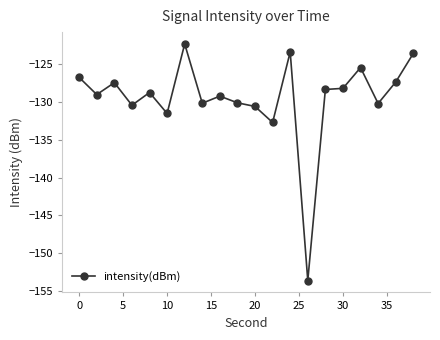

True or false: the data has more than 1 interior local peaks.

True